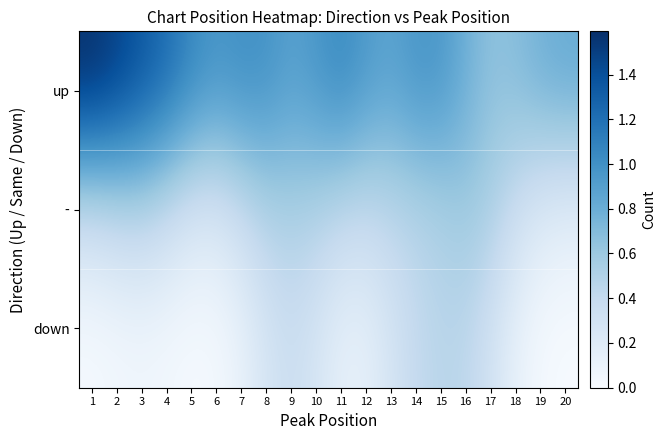

Reading left to right, list all the values displayed in this chart.

up: 1=1.6	2=1.5	3=1.4	4=1.2	5=1.1	6=1.0	7=1.0	8=1.0	9=0.9	10=1.0	11=1.0	12=0.9	13=0.9	14=1.0	15=1.0	16=0.8	17=0.7	18=0.7	19=0.8	20=0.8
-: 1=0.4	2=0.5	3=0.5	4=0.4	5=0.3	6=0.3	7=0.4	8=0.5	9=0.5	10=0.5	11=0.4	12=0.4	13=0.4	14=0.5	15=0.5	16=0.6	17=0.5	18=0.4	19=0.2	20=0.2
down: 1=0.0	2=0.0	3=0.1	4=0.0	5=0.0	6=0.0	7=0.1	8=0.3	9=0.4	10=0.3	11=0.1	12=0.1	13=0.3	14=0.4	15=0.5	16=0.4	17=0.3	18=0.1	19=0.0	20=0.0